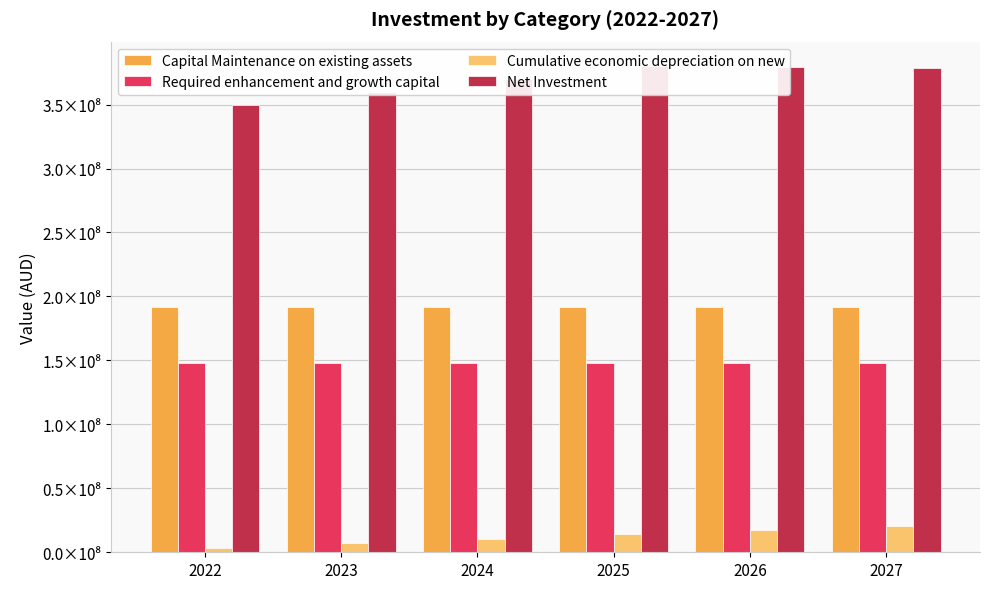

What is the lowest value of the Cumulative economic depreciation on new series?

3539009.3